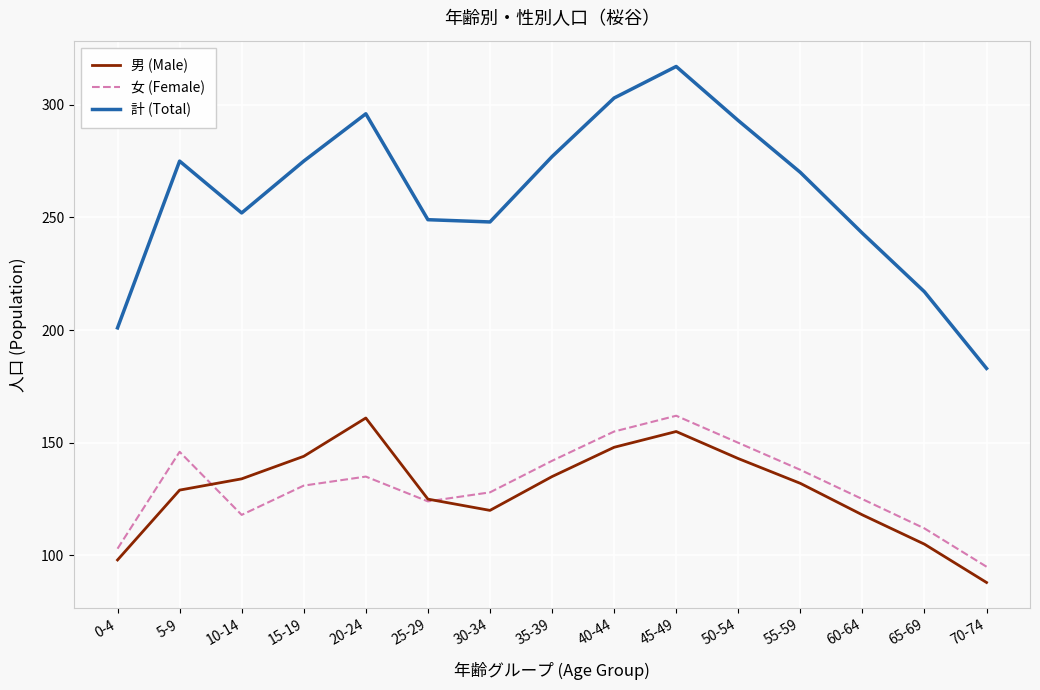

What is the smallest value displayed?

88